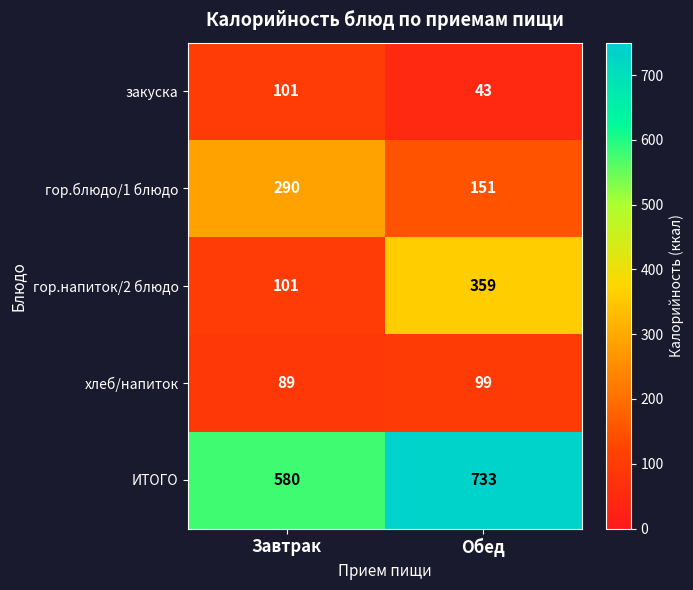

Which series changed the most between Завтрак and Обед?

гор.напиток/2 блюдо